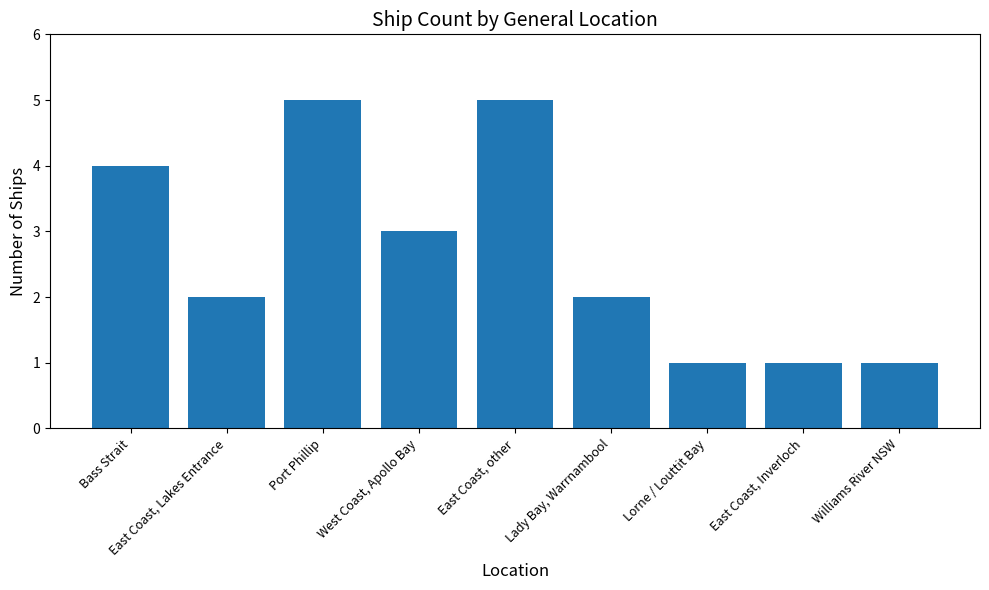

How many categories are shown in the chart?

9